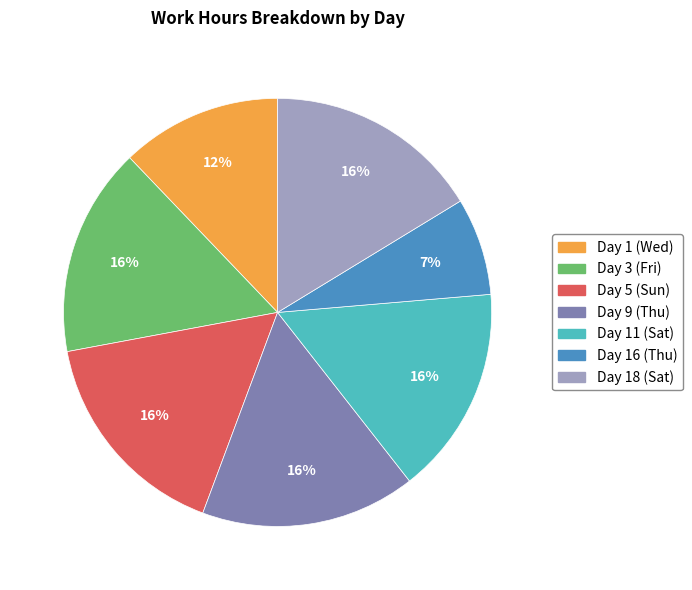

To the nearest percent, what is the combined percentage of Day 3 (Fri) and Day 5 (Sun)?

32%